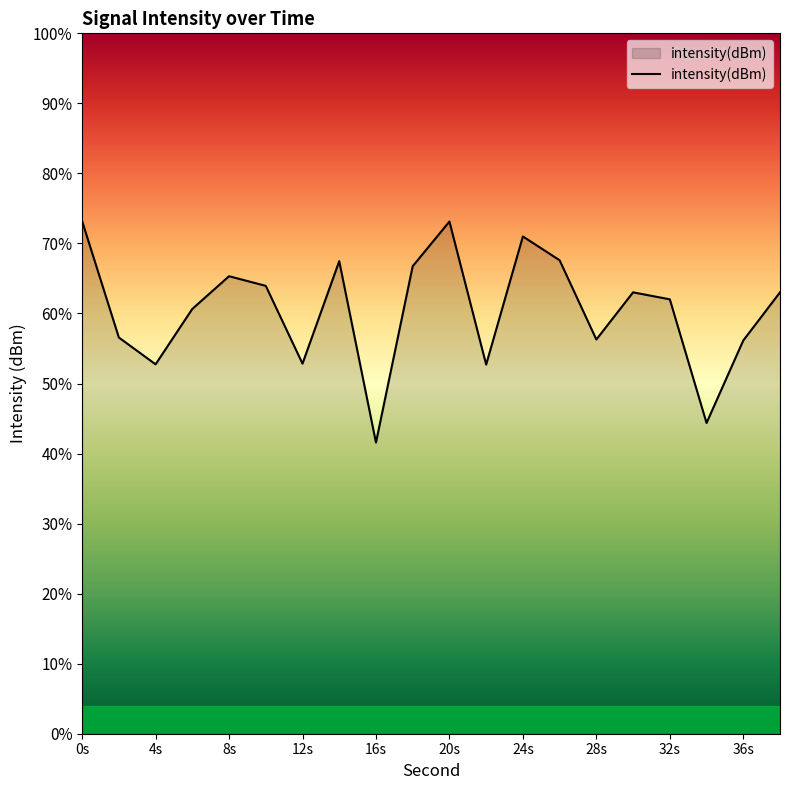

At which label is the value closest to -131?

2